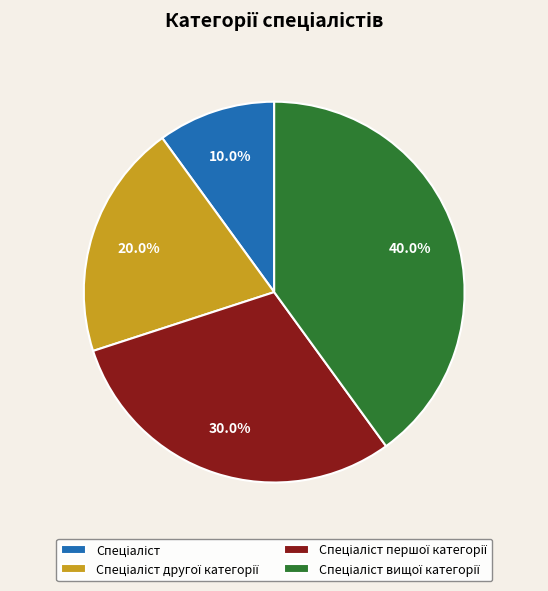

Is there a majority slice in this chart?

No